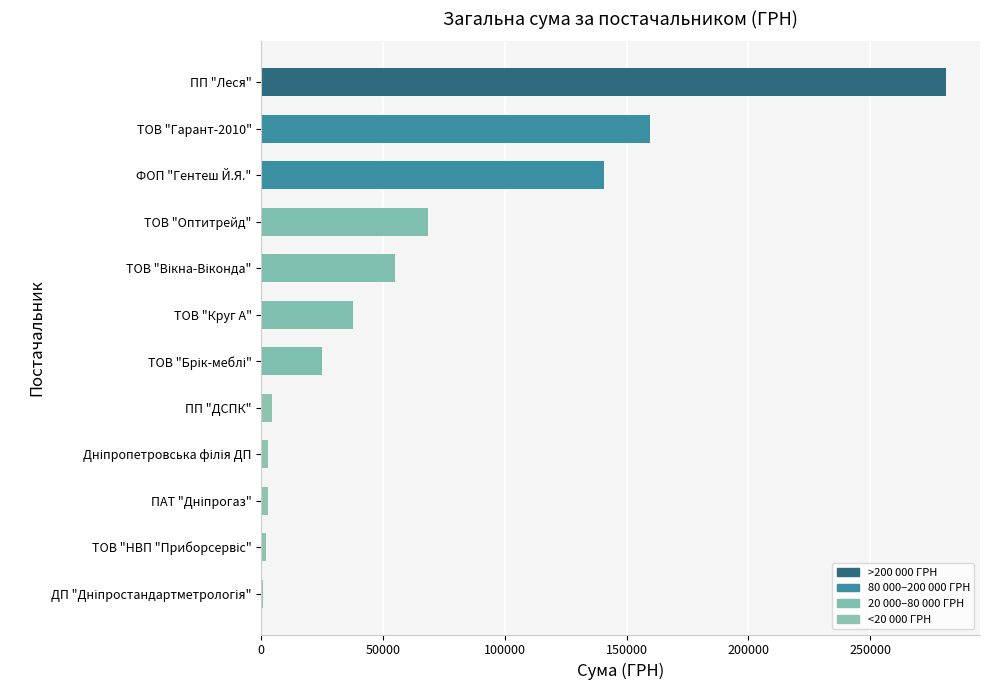

How many distinct data groups are displayed?

1